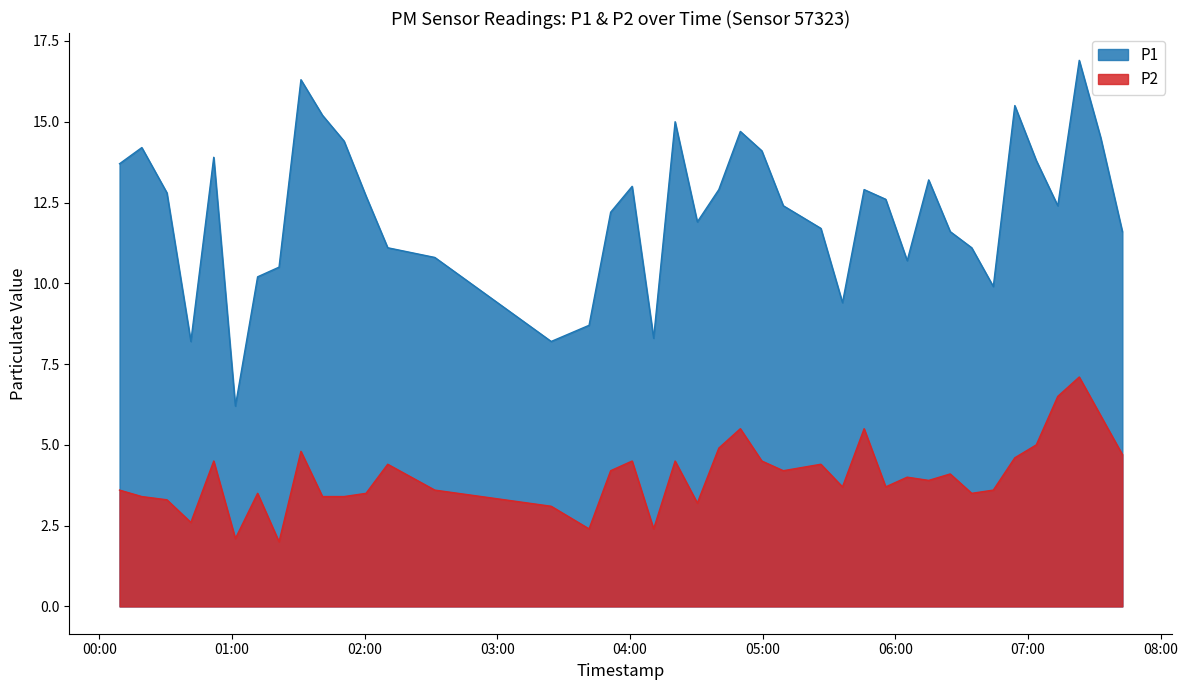

True or false: P2 and P1 cross at least once.

False